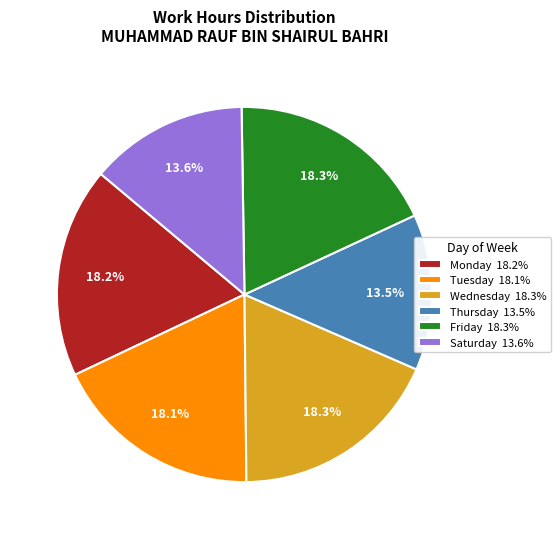

What is the ratio of the value at Monday 18.2% to the value at Friday 18.3%?

1.0